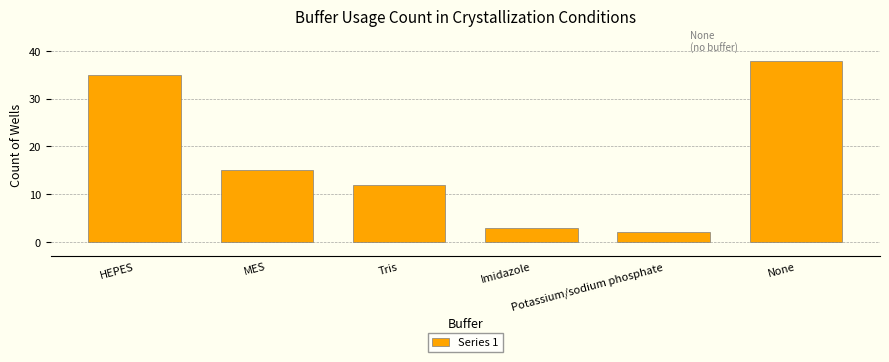

Reading left to right, list all the values displayed in this chart.

35	15	12	3	2	38